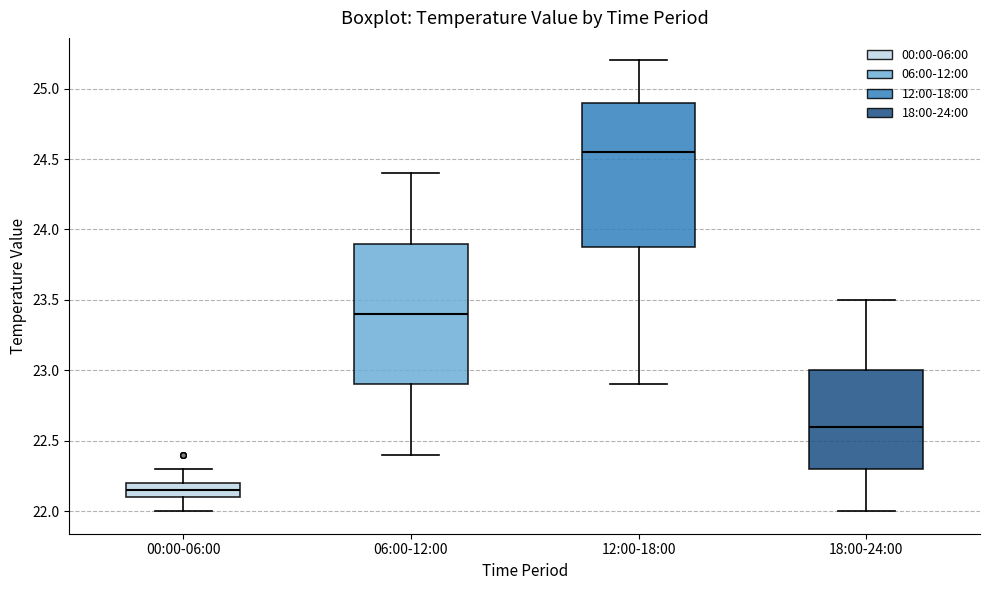

Where does the lower whisker of the box for 00:00-06:00 end on the y-axis? The values are not printed on the chart, so give them approximately, as read against the axis.

22.00